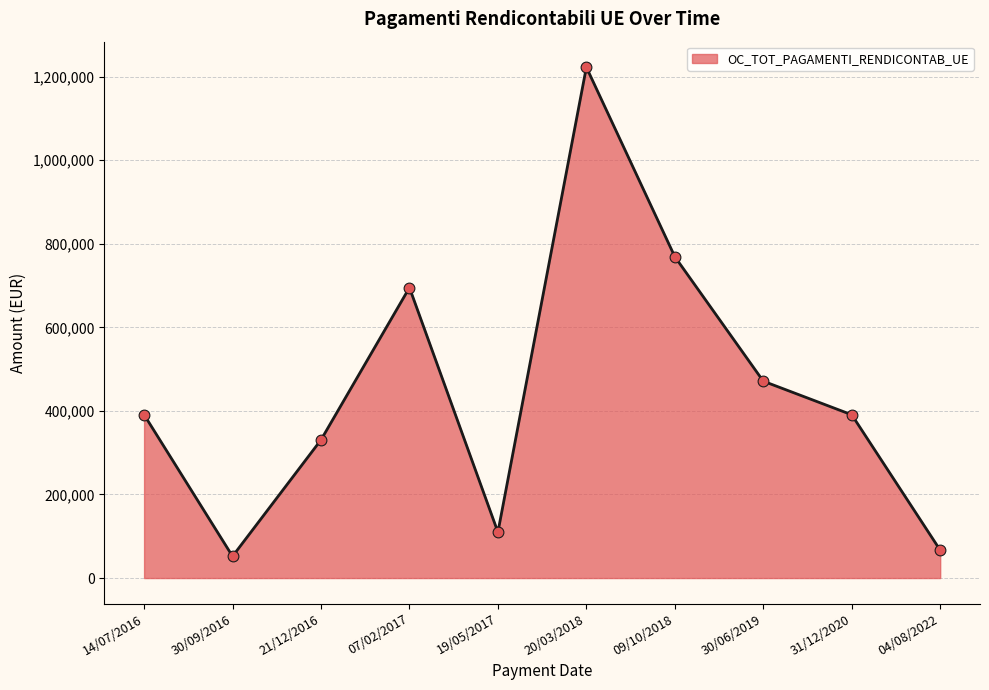

What is the change in value from 21/12/2016 to 30/06/2019?

+140468.8